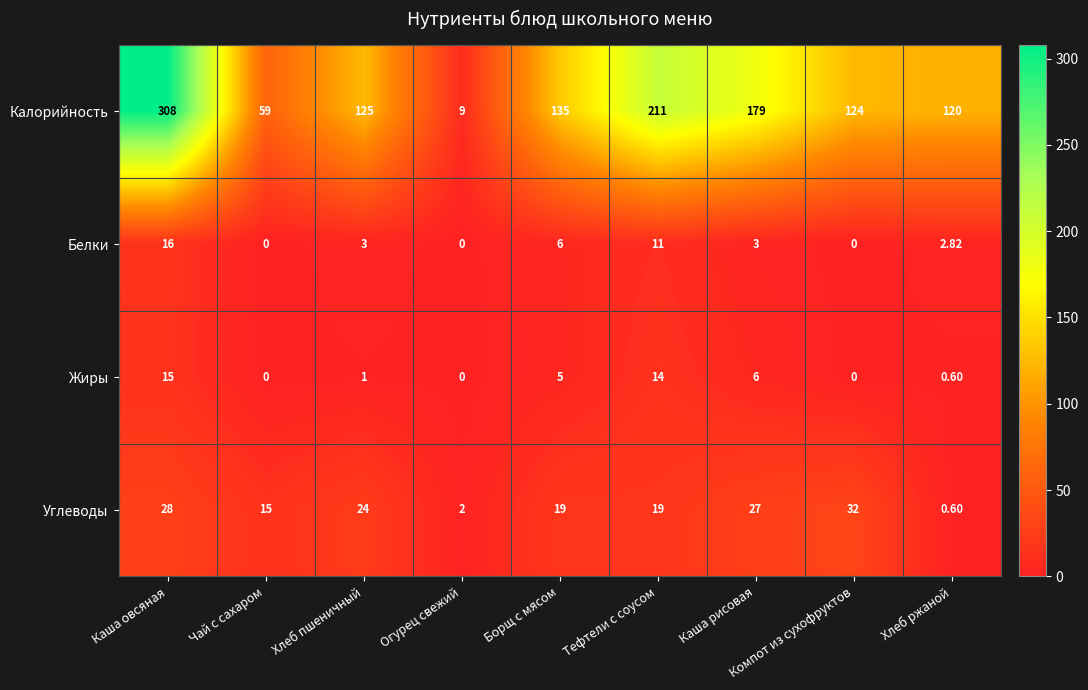

Which category has the lowest value in the Калорийность series?

Огурец свежий